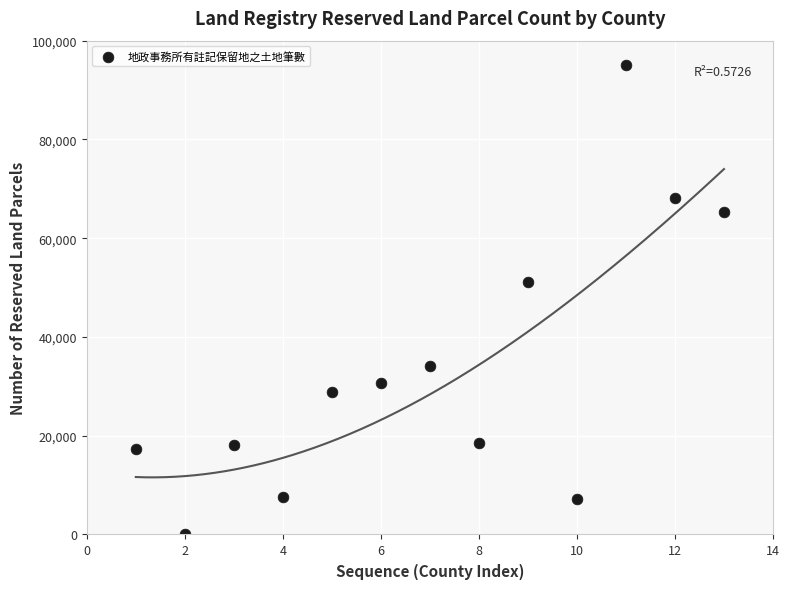

What Y value in the scatter plot is closest to 47537?

51116